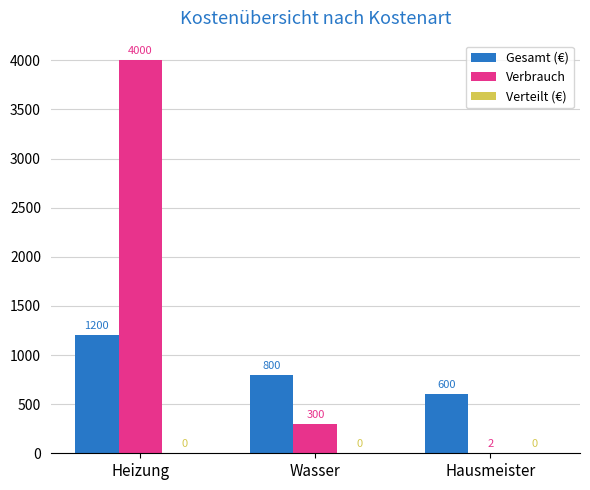

Is the value of Verbrauch at Hausmeister greater than the value of Gesamt (€) at Hausmeister?

No